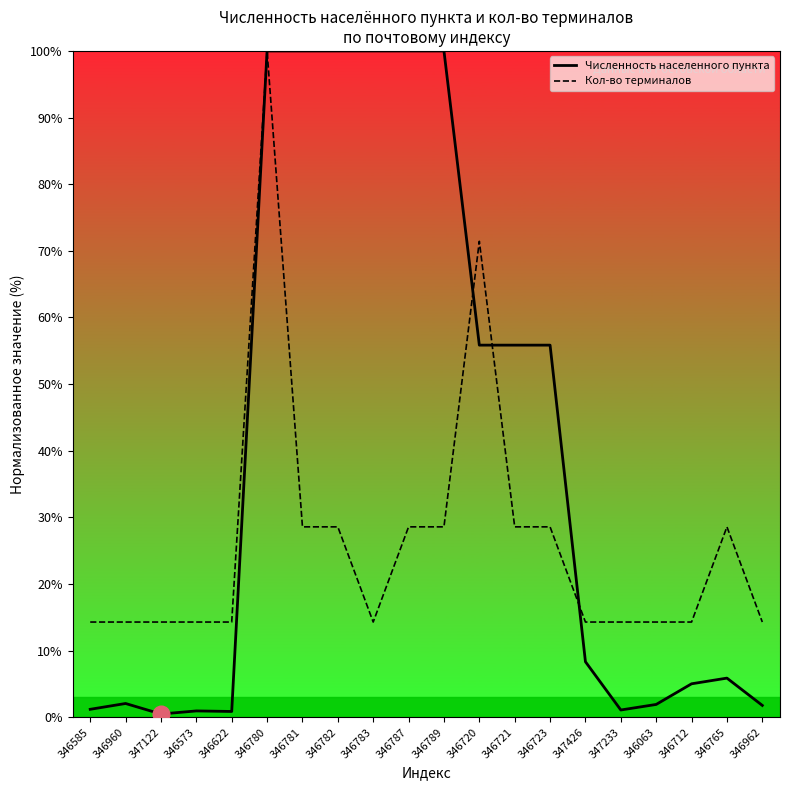

What is the approximate value of Кол-во терминалов at 346782?

28.6